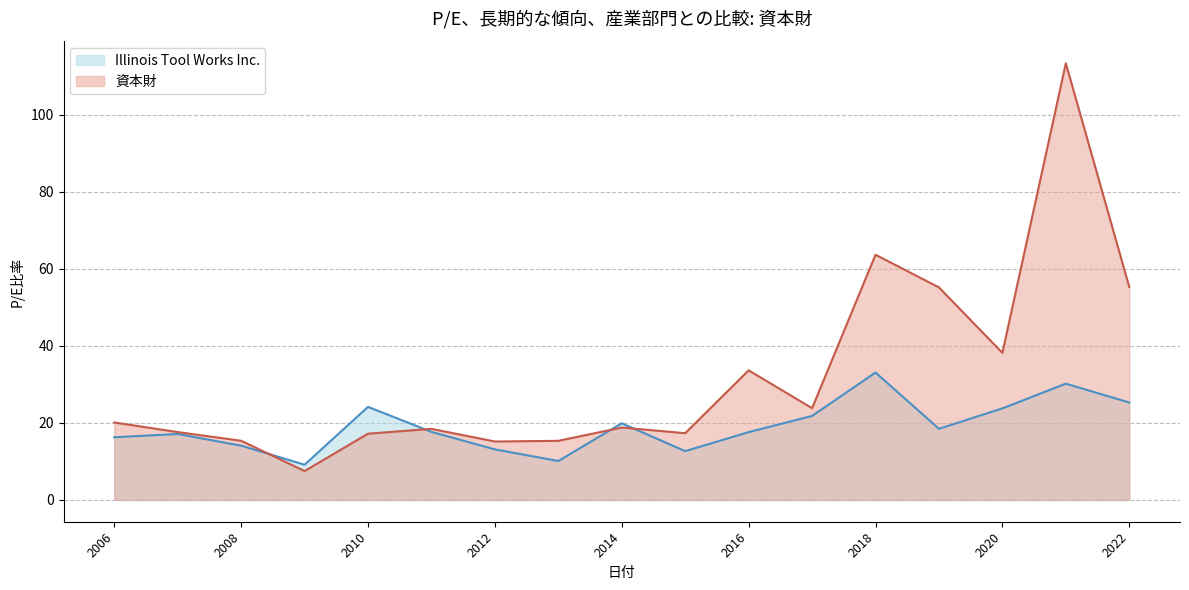

At which category is the sum across all series the highest?

2021-02-12